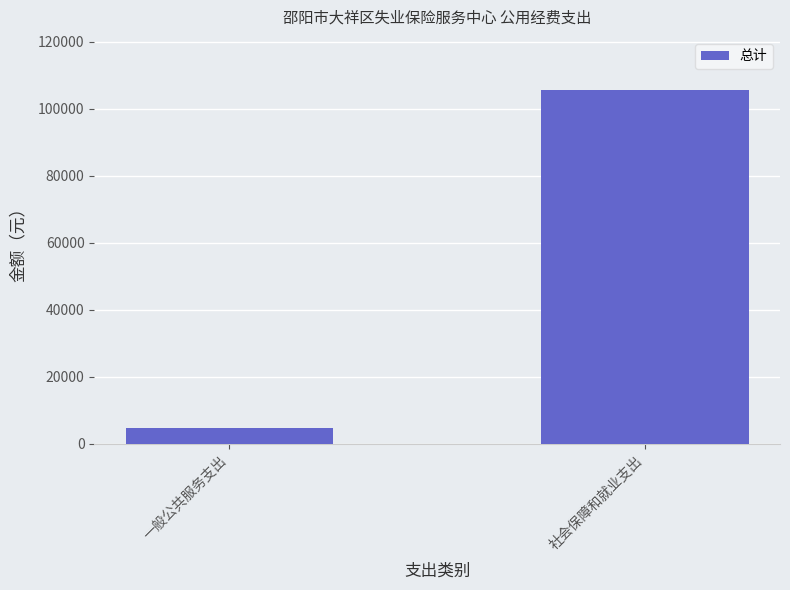

What is the smallest value displayed?

4818.5